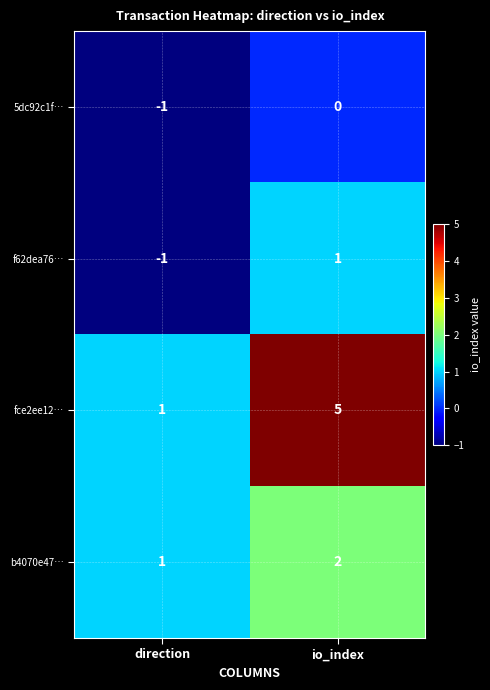

Rank the series by their maximum value, from lowest to highest.

5dc92c1f…, f62dea76…, b4070e47…, fce2ee12…